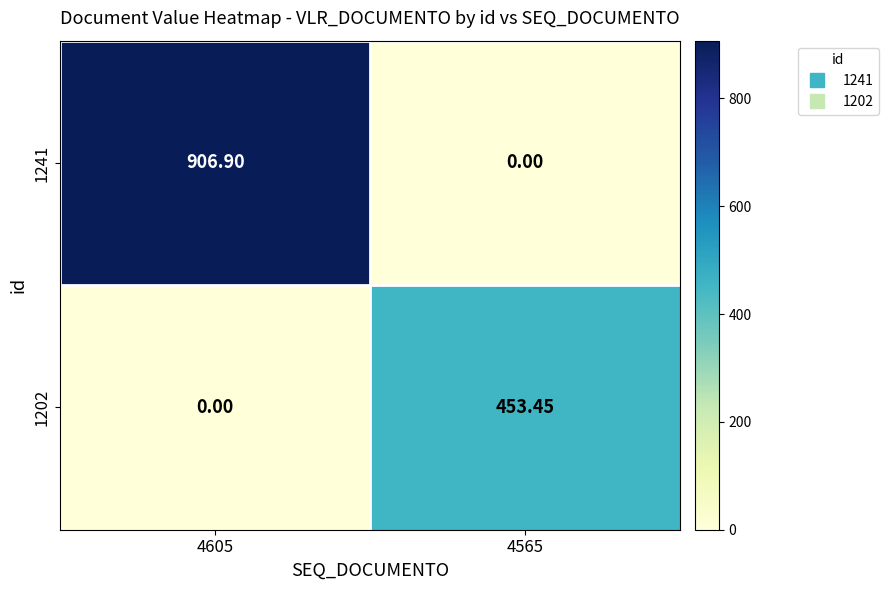

Is the value of 1202 at 4605 greater than the value of 1241 at 4605?

No